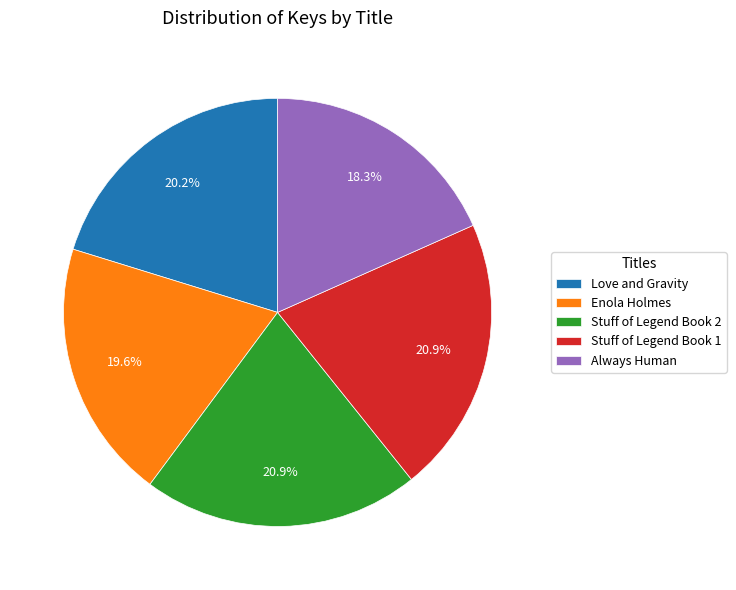

What percentage is NOT represented by Enola Holmes?

80.4%